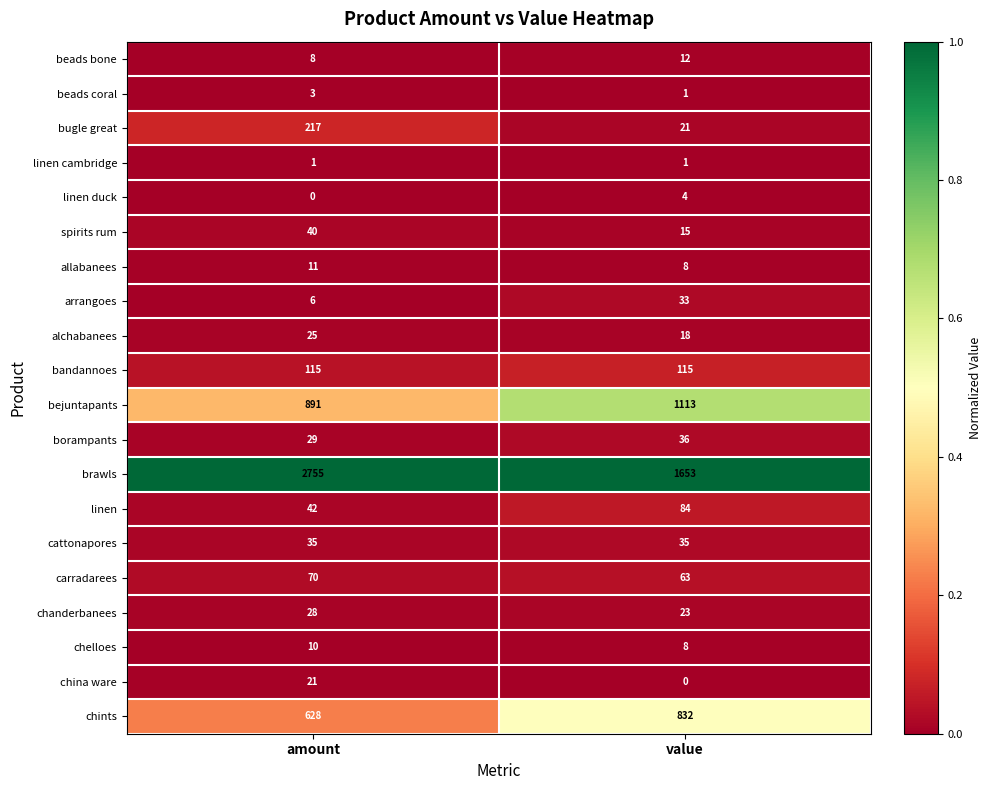

List the series in order of their peak value, highest first.

brawls, bejuntapants, chints, bugle great, bandannoes, linen, carradarees, spirits rum, borampants, cattonapores, arrangoes, chanderbanees, alchabanees, china ware, beads bone, allabanees, chelloes, linen duck, beads coral, linen cambridge